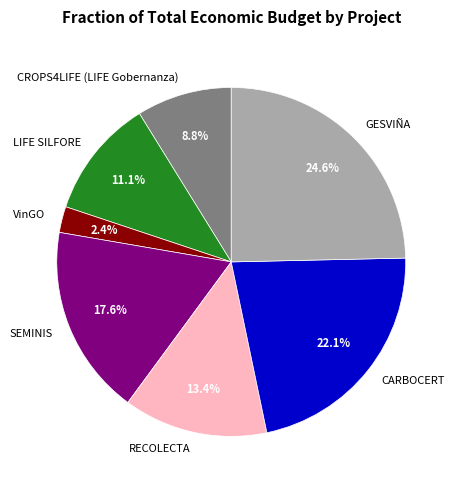

How many slices are in this pie chart?

7